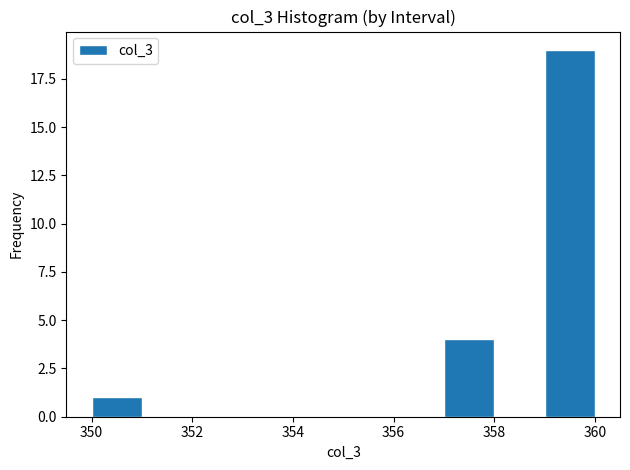

Reading left to right, list every bar in this chart as the range it spans on the x-axis followed by its height. The values are not printed on the chart, so give them approximately, as read against the axis.

350 to 351: 1
351 to 352: 0
352 to 353: 0
353 to 354: 0
354 to 355: 0
355 to 356: 0
356 to 357: 0
357 to 358: 4
358 to 359: 0
359 to 360: 19